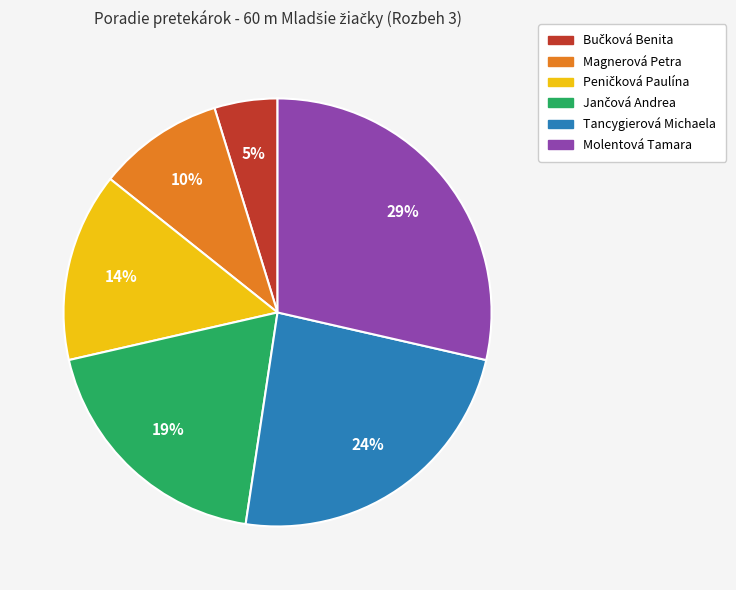

The Tancygierová Michaela slice represents 36% of the pie. True or false?

False